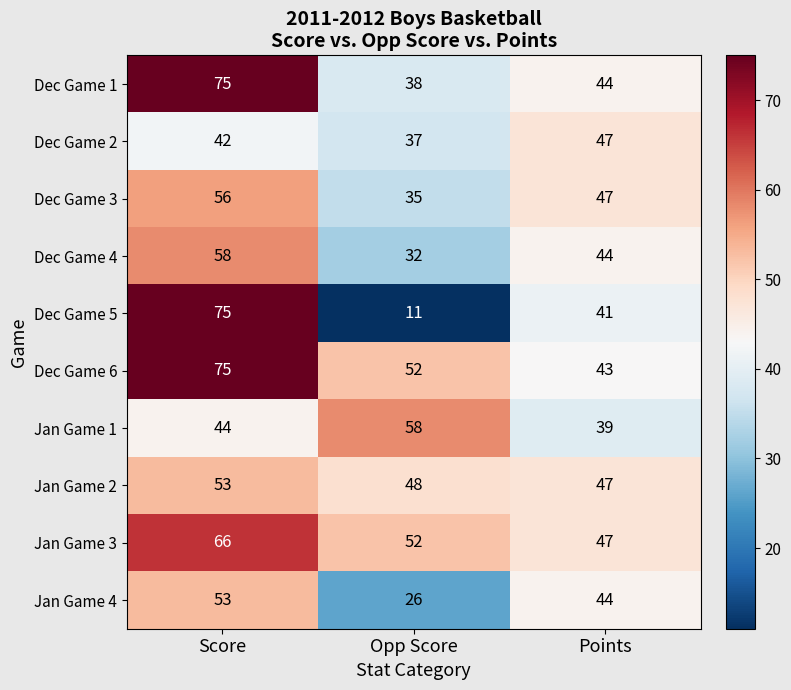

Count the number of data series in this chart.

10